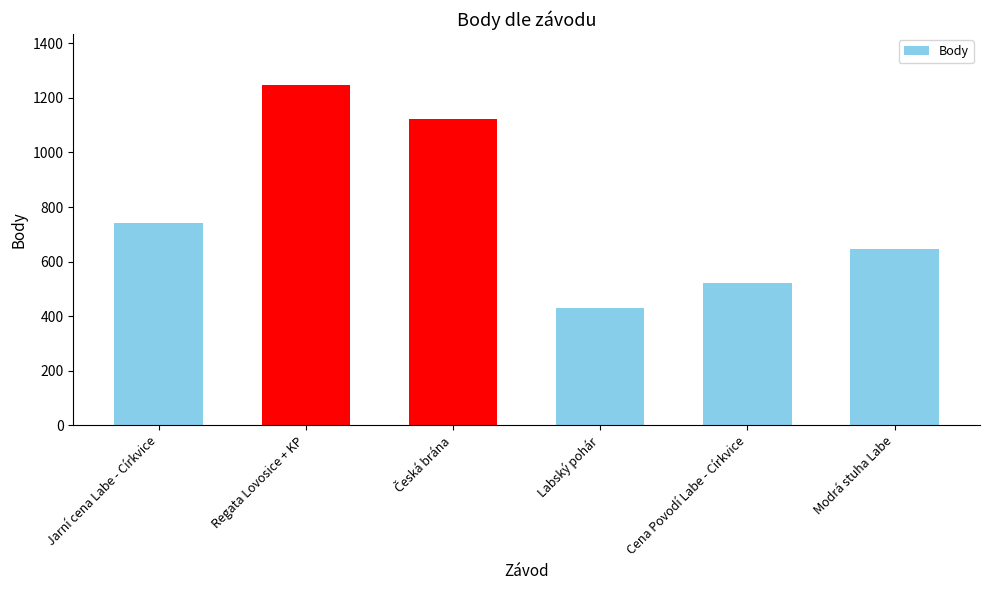

What is the difference between the second highest and minimum values?

692